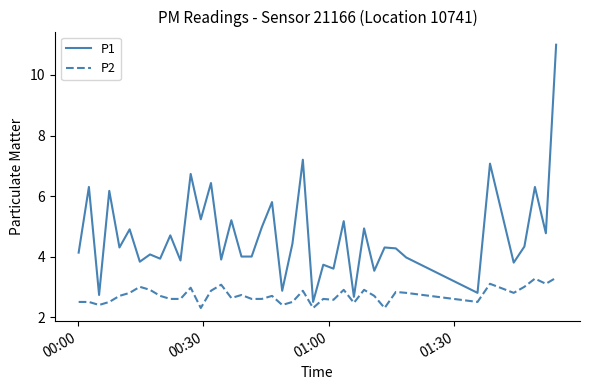

What is the lowest value of the P1 series?

2.5